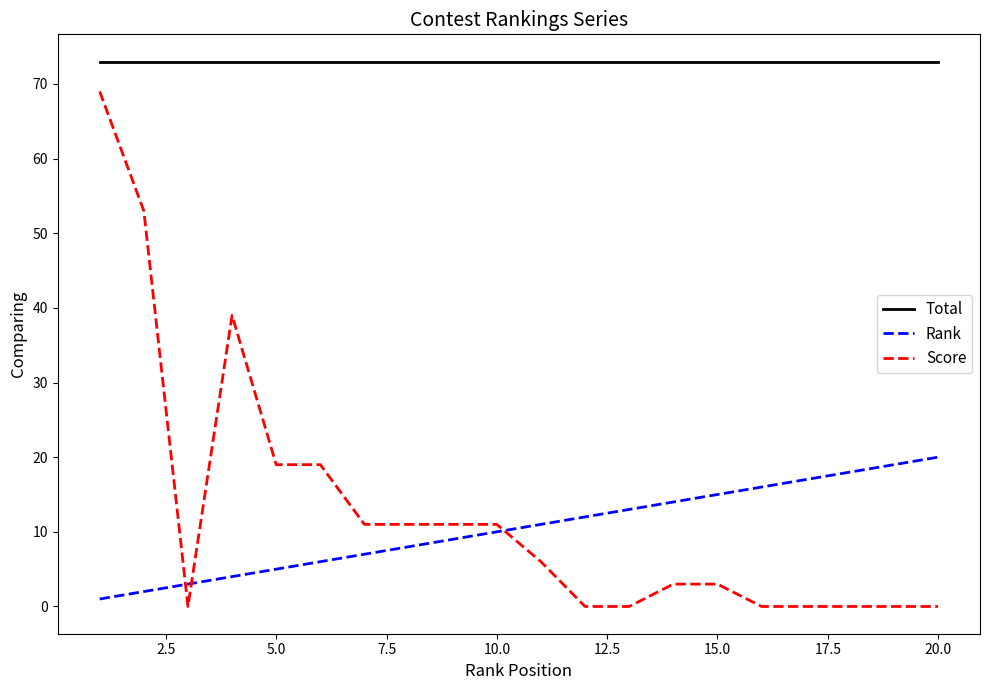

True or false: Total and Rank cross at least once.

False